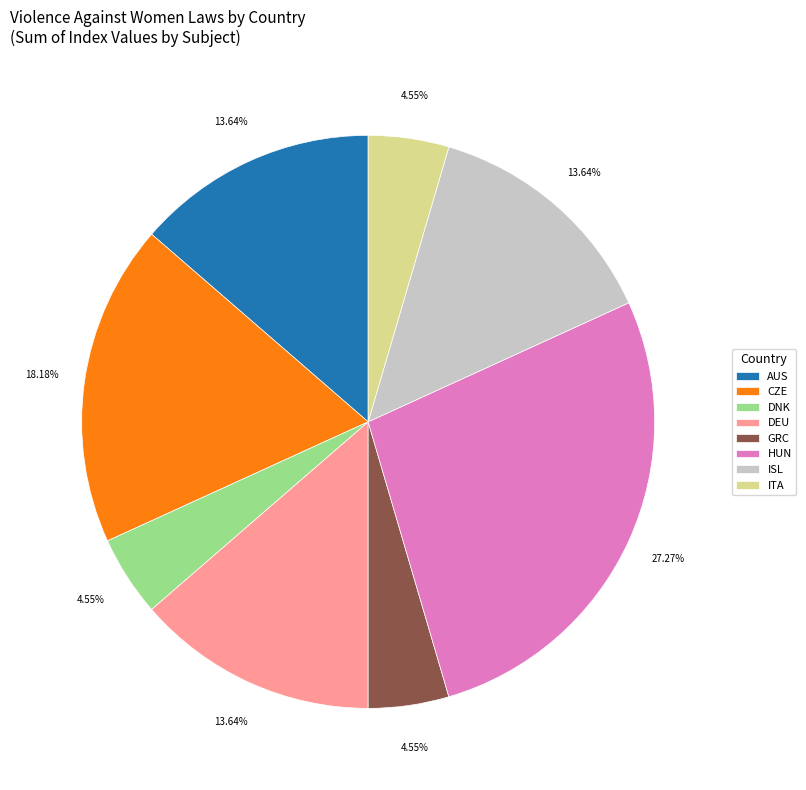

How many segments does this pie chart have?

8